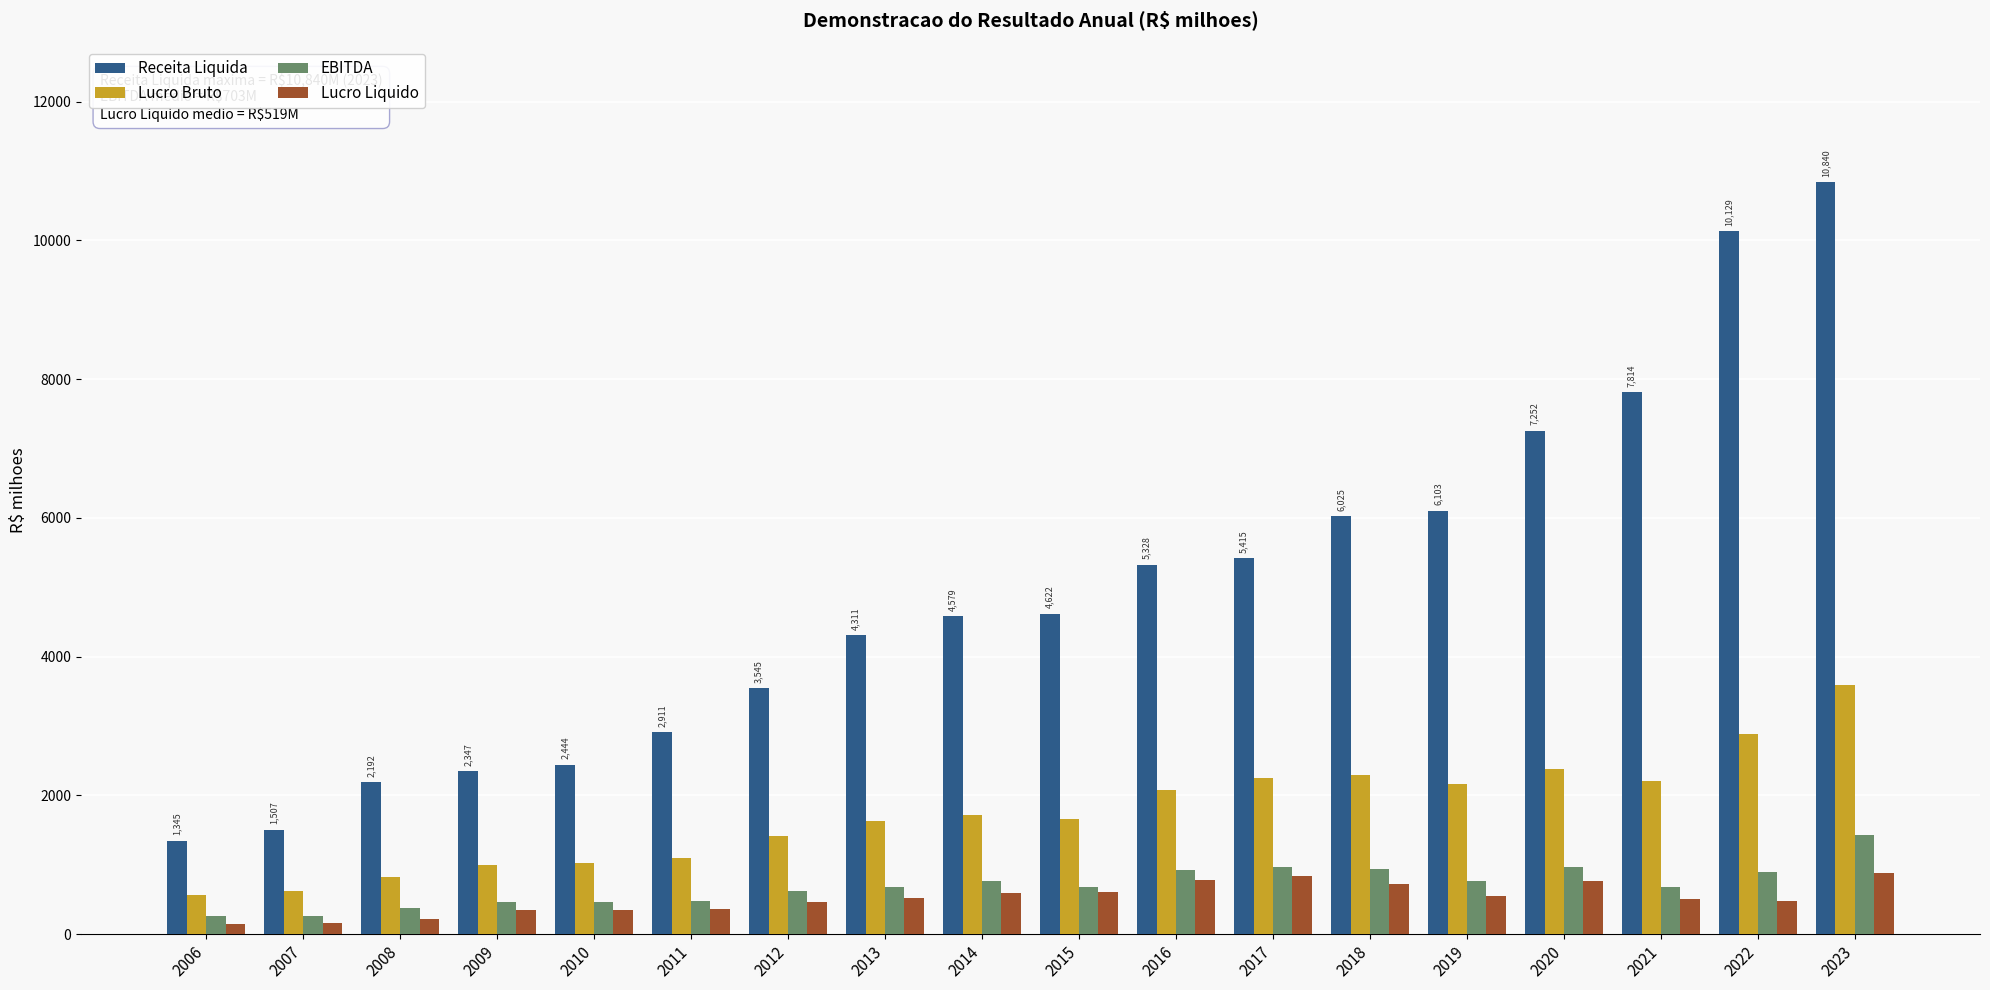

Where does the EBITDA series first go above 686?

2014